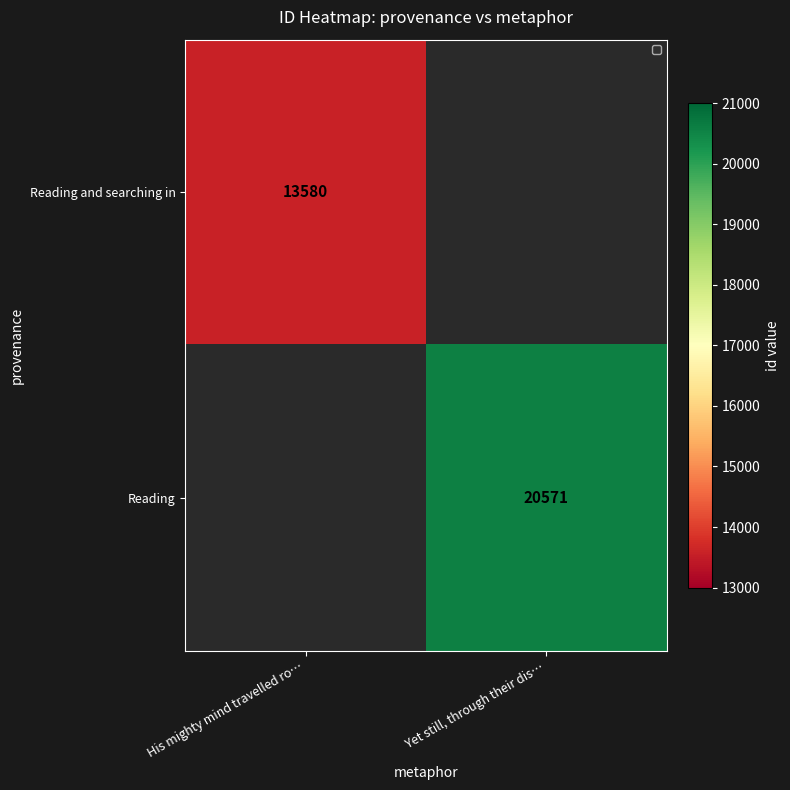

The Reading and searching in series shows 22992 at His mighty mind travelled ro…. True or false?

False